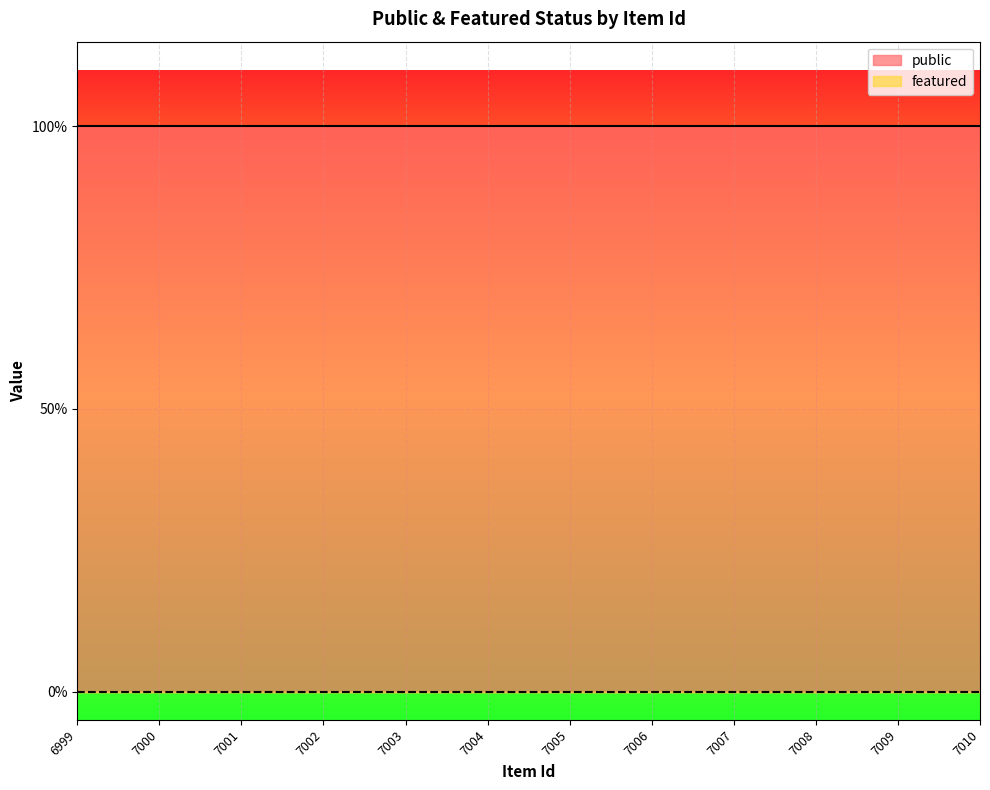

List the series in order of their overall mean, highest first.

public, featured